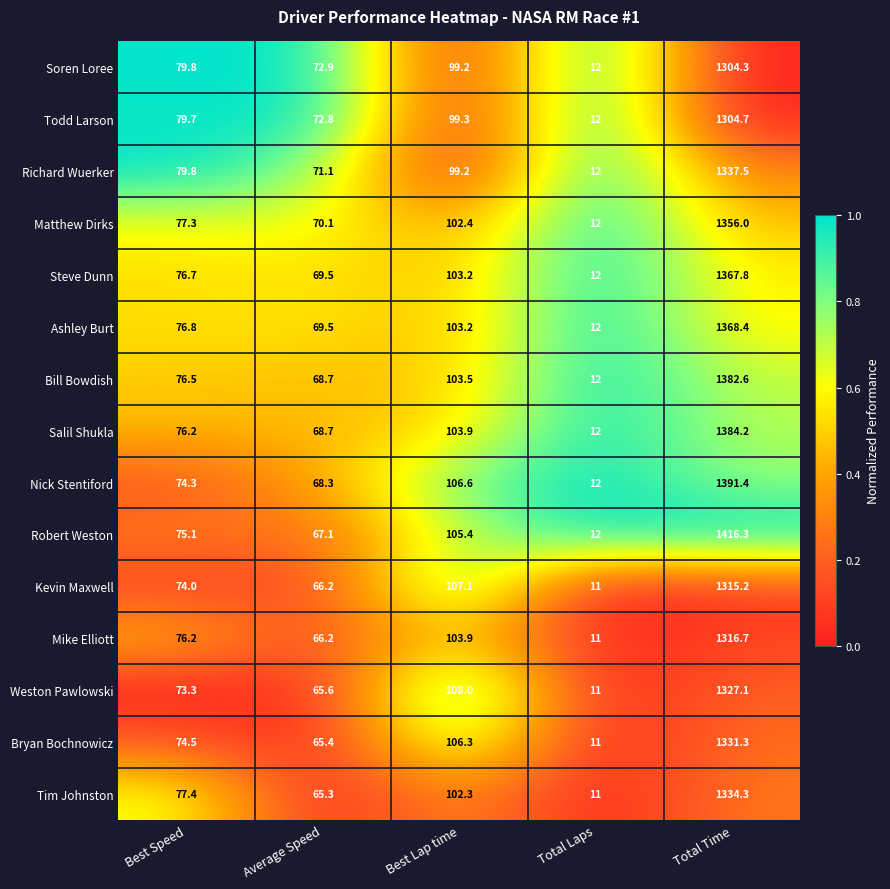

Which series has the widest spread of values?

Robert Weston